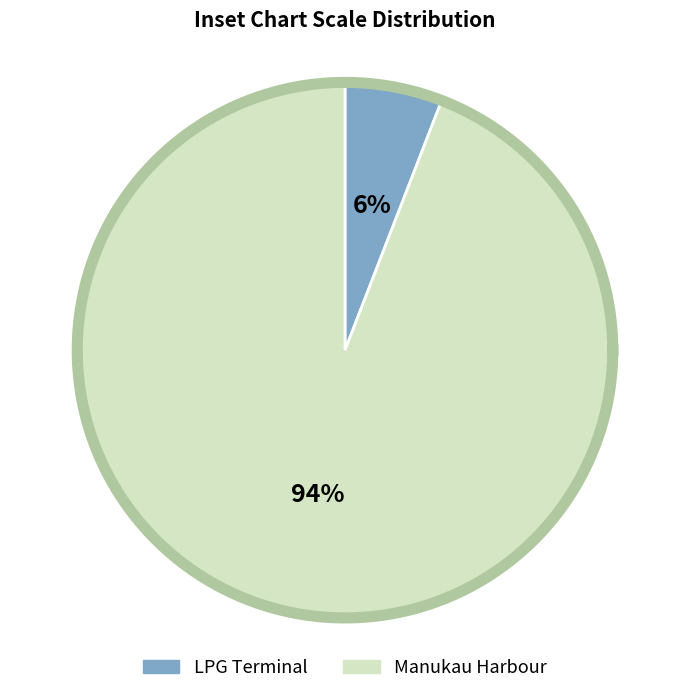

To the nearest percent, what percentage of the pie is LPG Terminal?

6%